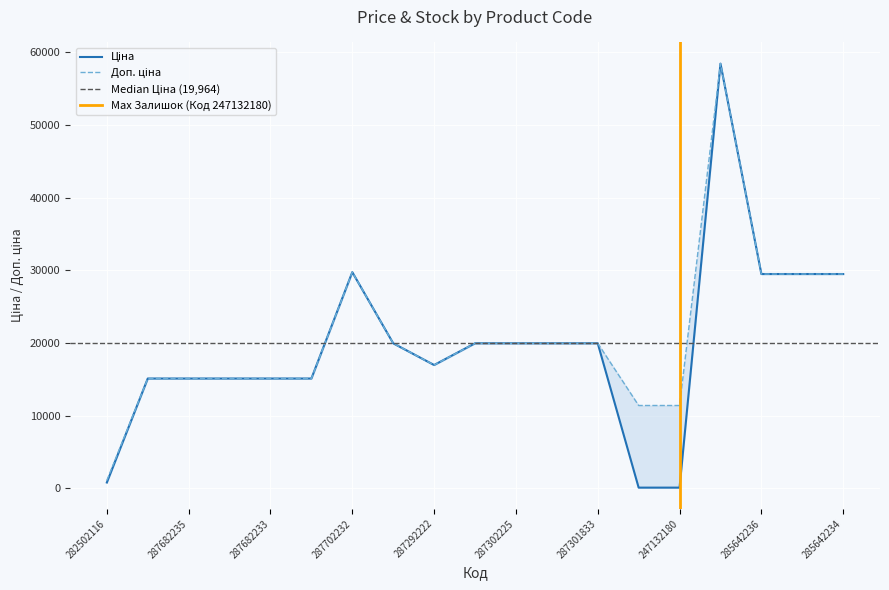

True or false: Доп. ціна and Ціна intersect in this chart.

False